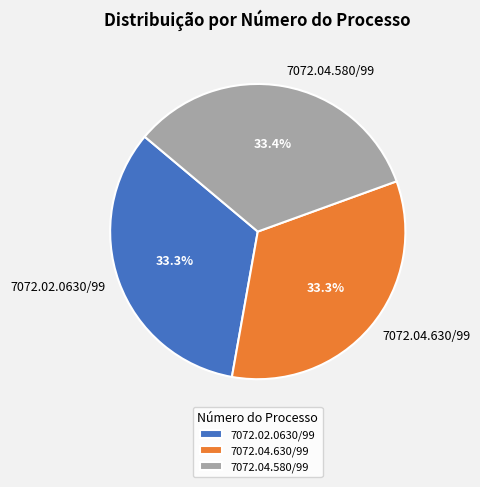

To the nearest percent, what portion does 7072.04.580/99 represent?

33%